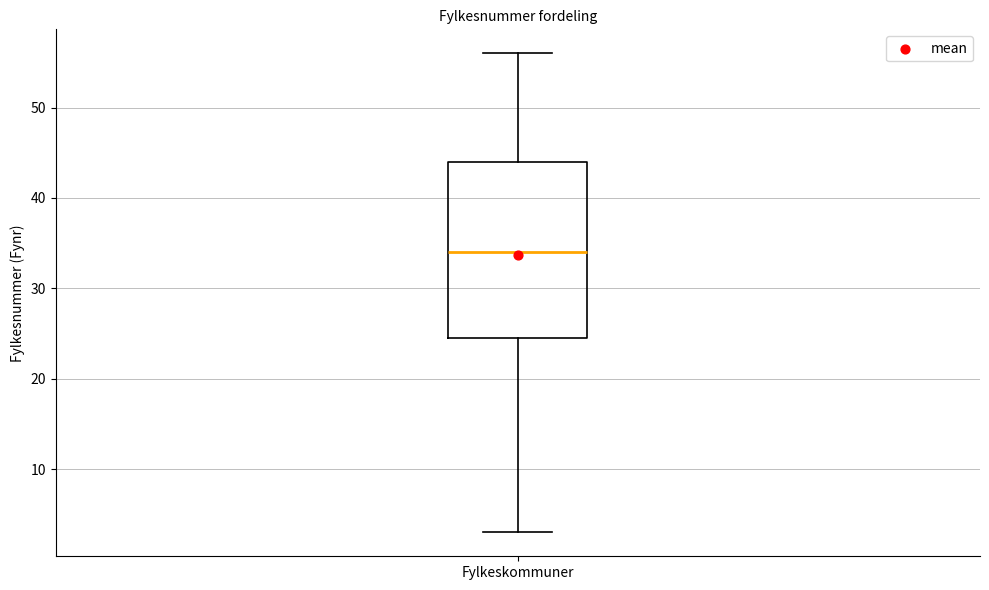

Where is the upper edge of the box for Fylkeskommuner on the y-axis? The values are not printed on the chart, so give them approximately, as read against the axis.

44